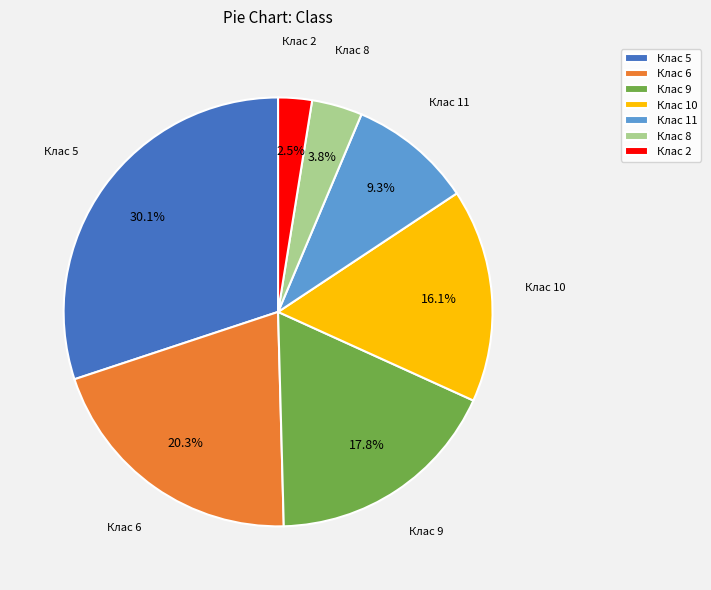

Combined, what portion of the pie is Клас 2 and Клас 9?

20.3%